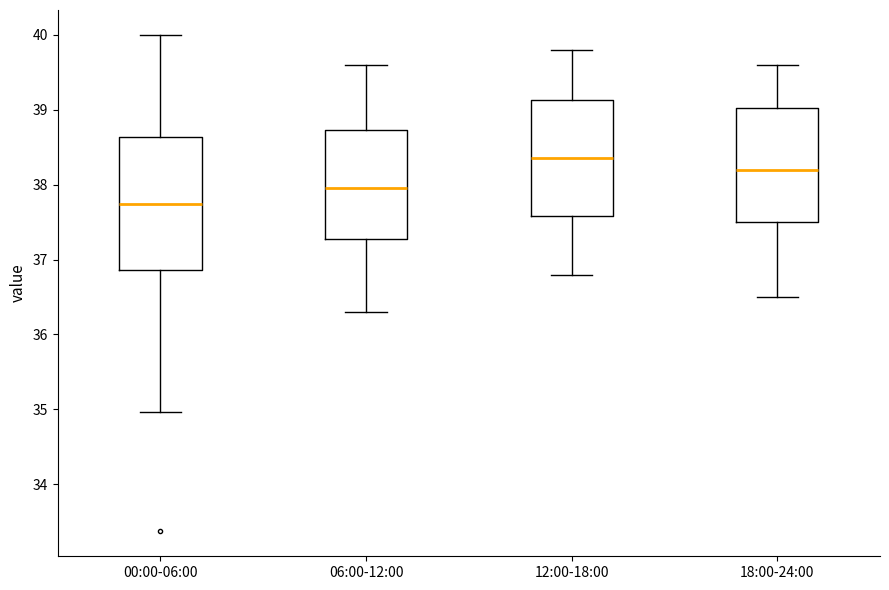

Where does the median line of the box for 00:00-06:00 sit on the y-axis? The values are not printed on the chart, so give them approximately, as read against the axis.

37.7